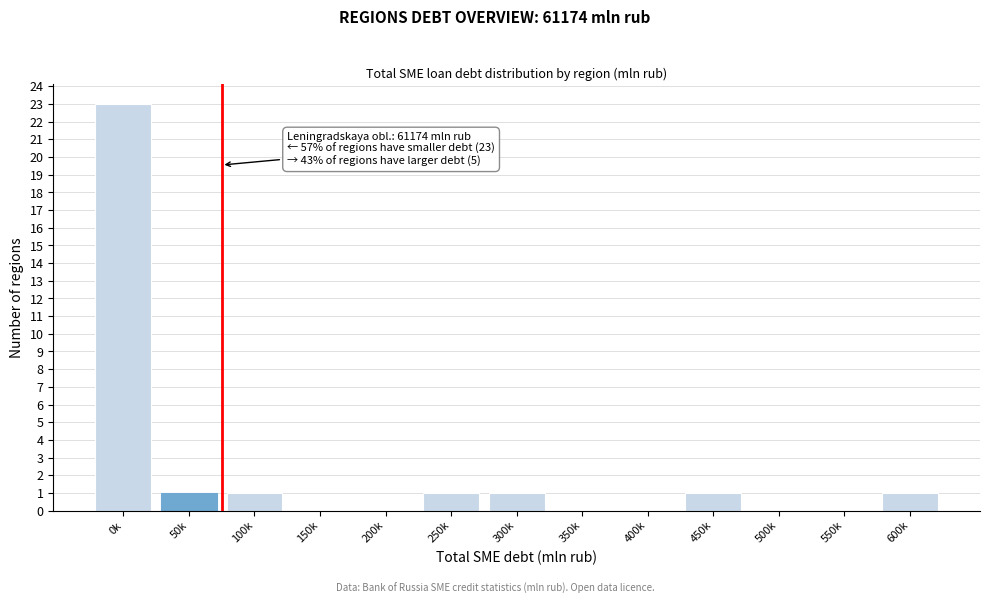

Reading left to right, what are all the values shown in this chart?

0k=23	50k=1	100k=1	150k=0	200k=0	250k=1	300k=1	350k=0	400k=0	450k=1	500k=0	550k=0	600k=1